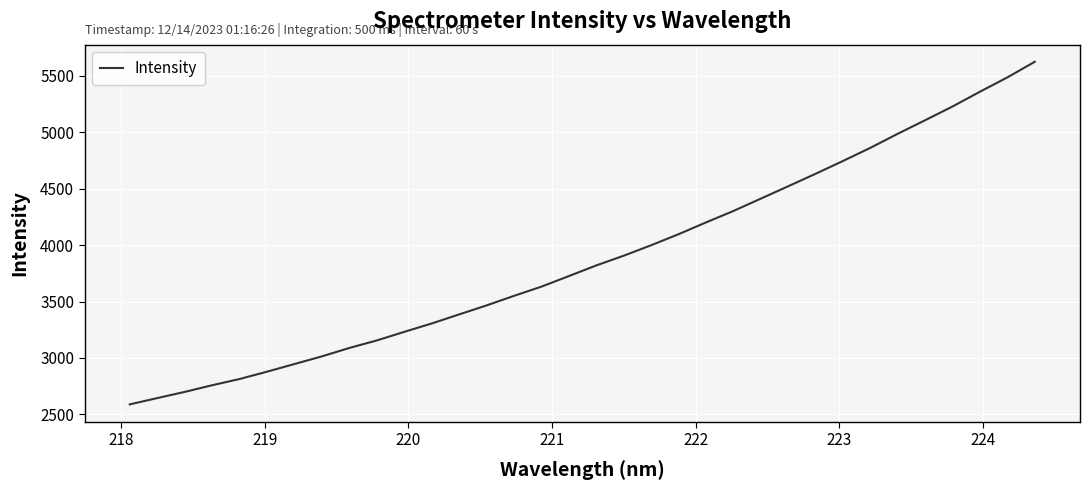

What is the maximum value shown in the chart?

5622.6